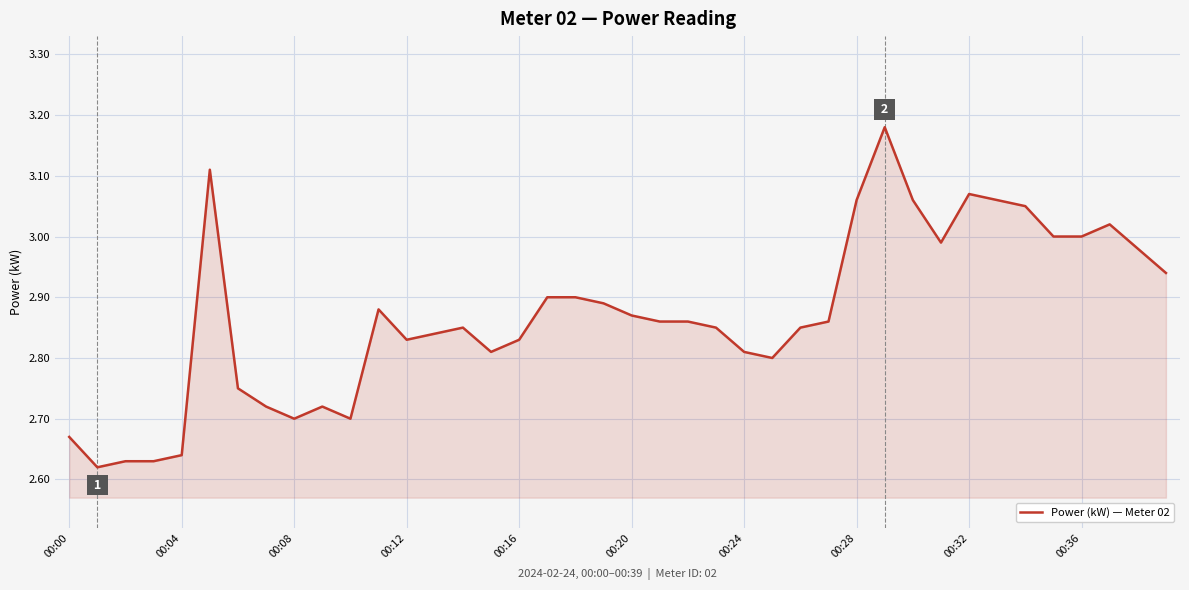

Does the chart display data point markers on the line(s)?

No